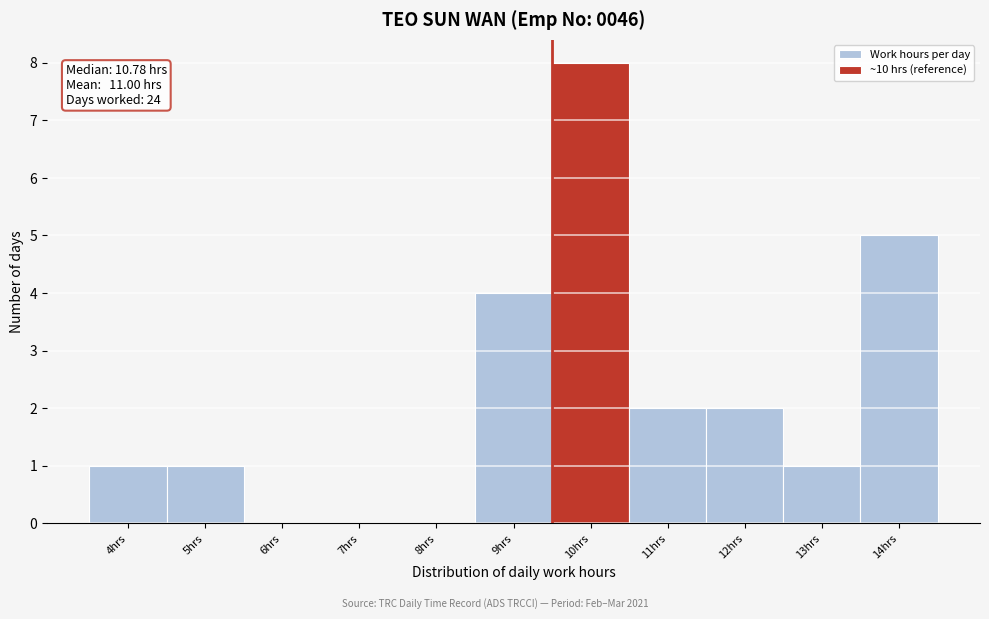

Reading left to right, what are all the values shown in this chart?

4hrs=1	5hrs=1	6hrs=0	7hrs=0	8hrs=0	9hrs=4	10hrs=8	11hrs=2	12hrs=2	13hrs=1	14hrs=5